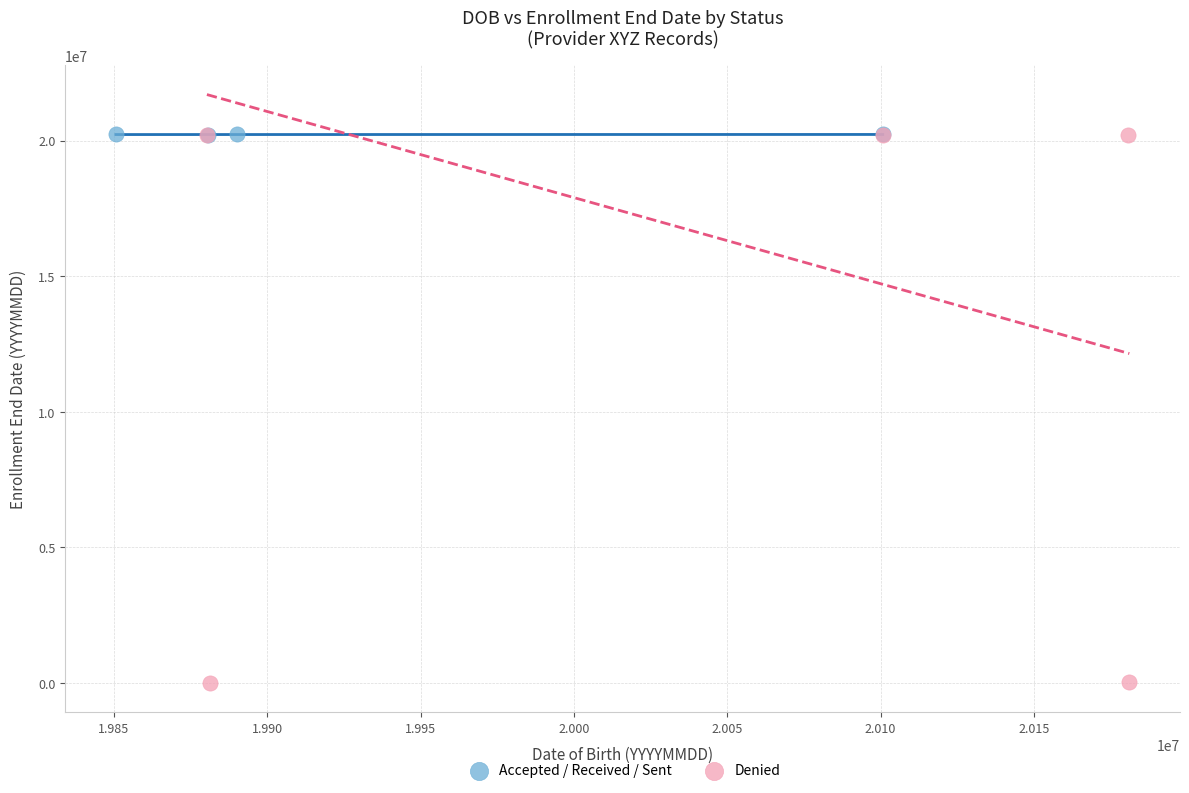

Which series reaches the minimum Y coordinate?

Denied